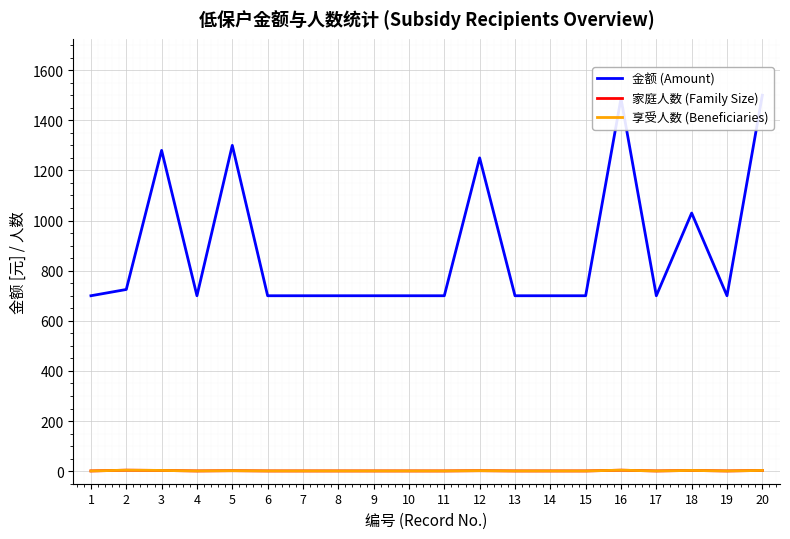

What is the value of the 享受人数 (Beneficiaries) point at the 13th from the left?

1